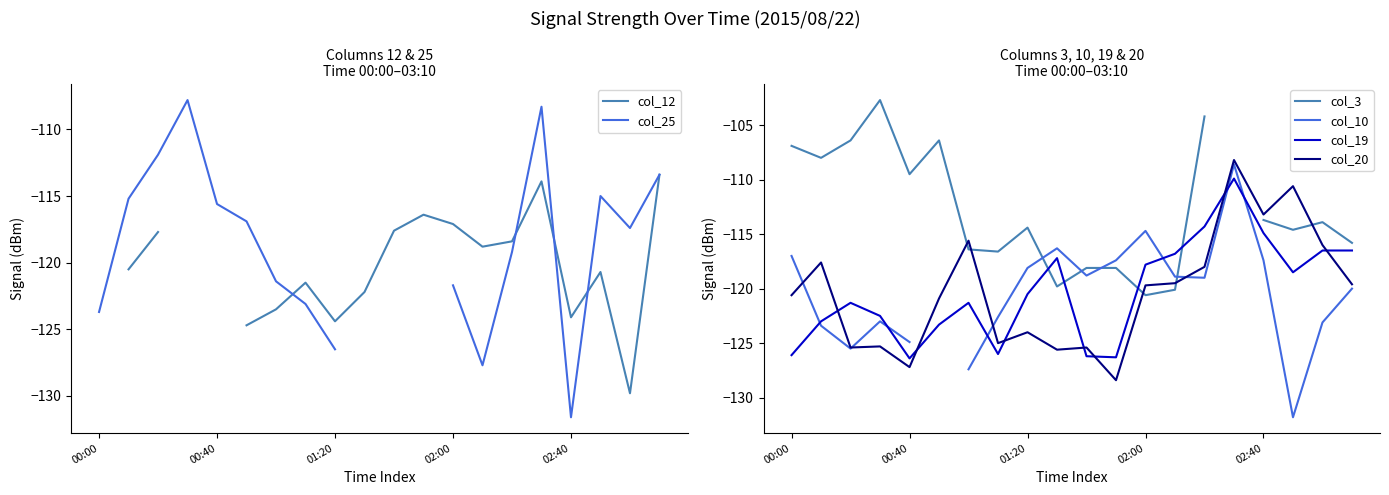

List the series in order of their overall mean, lowest first.

col_20, col_12, col_25, col_3, col_10, col_19